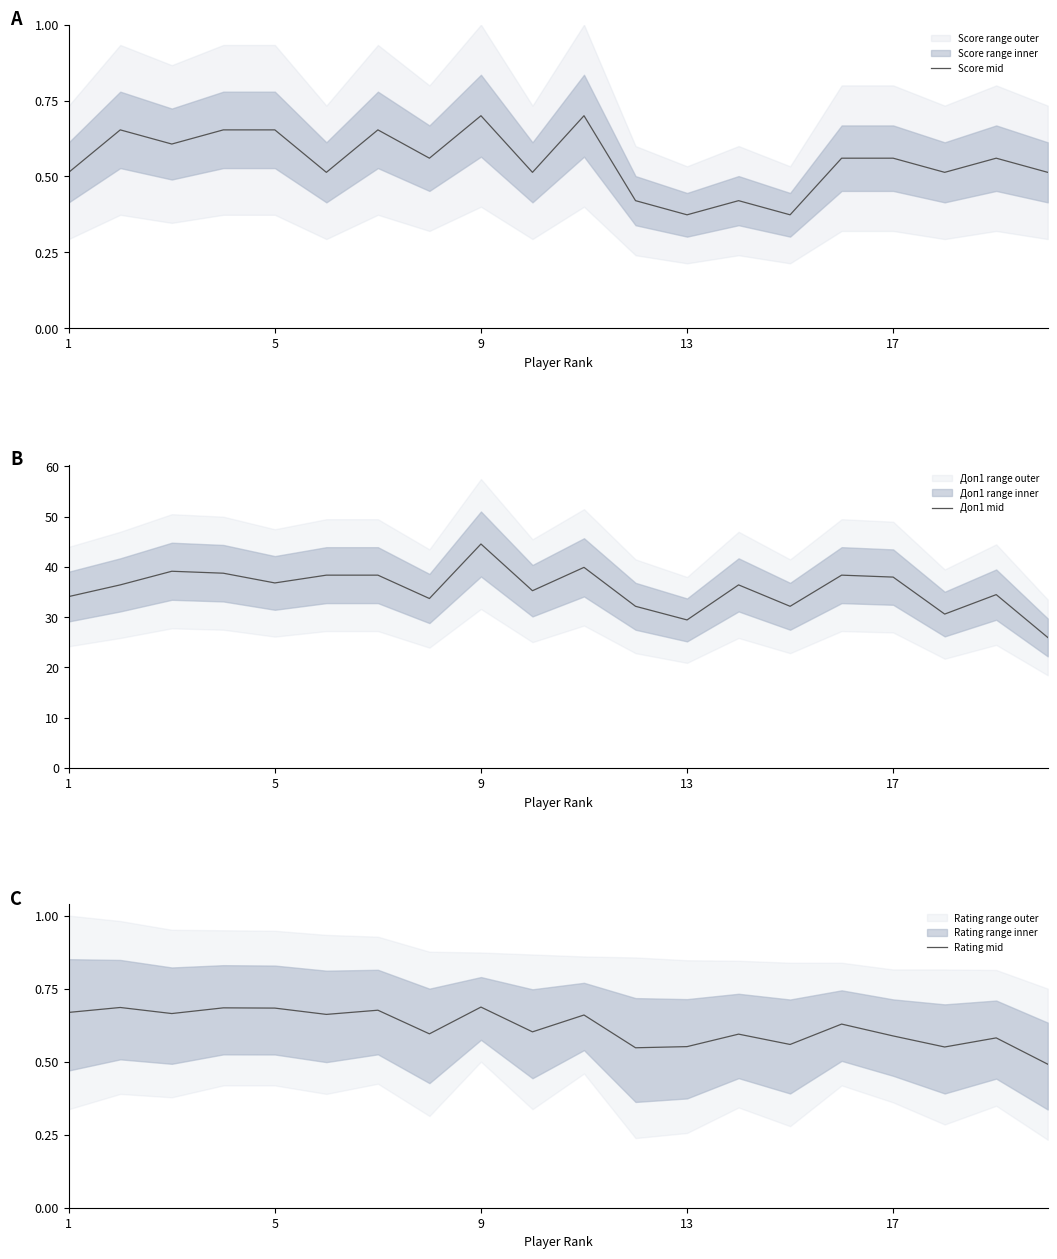

At which label does Доп1 mid reach its peak?

9